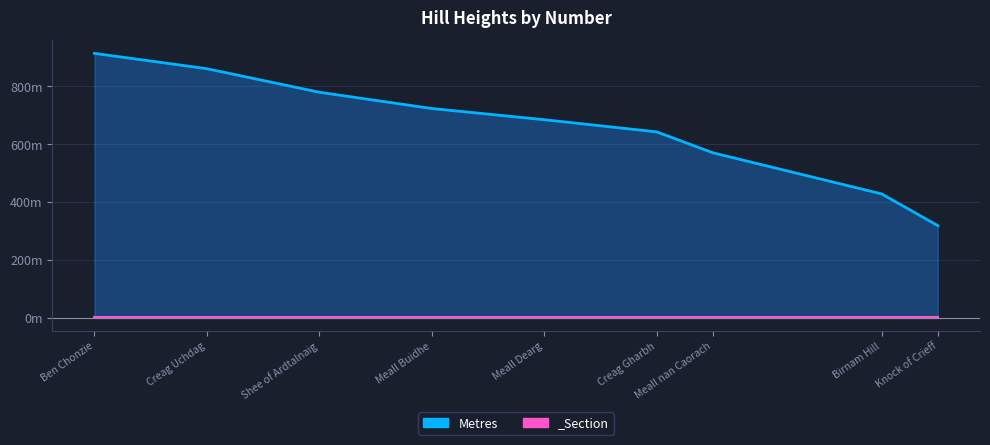

Is this an area chart (filled region under the line)?

Yes